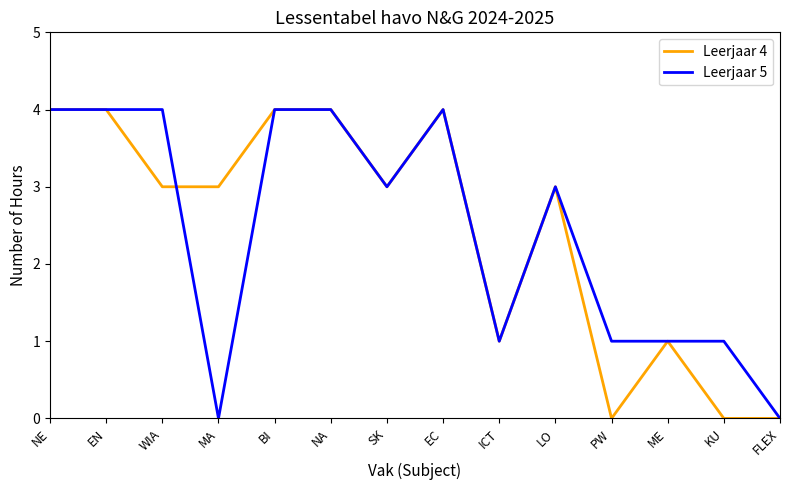

Read the Leerjaar 5 value at KU.

1